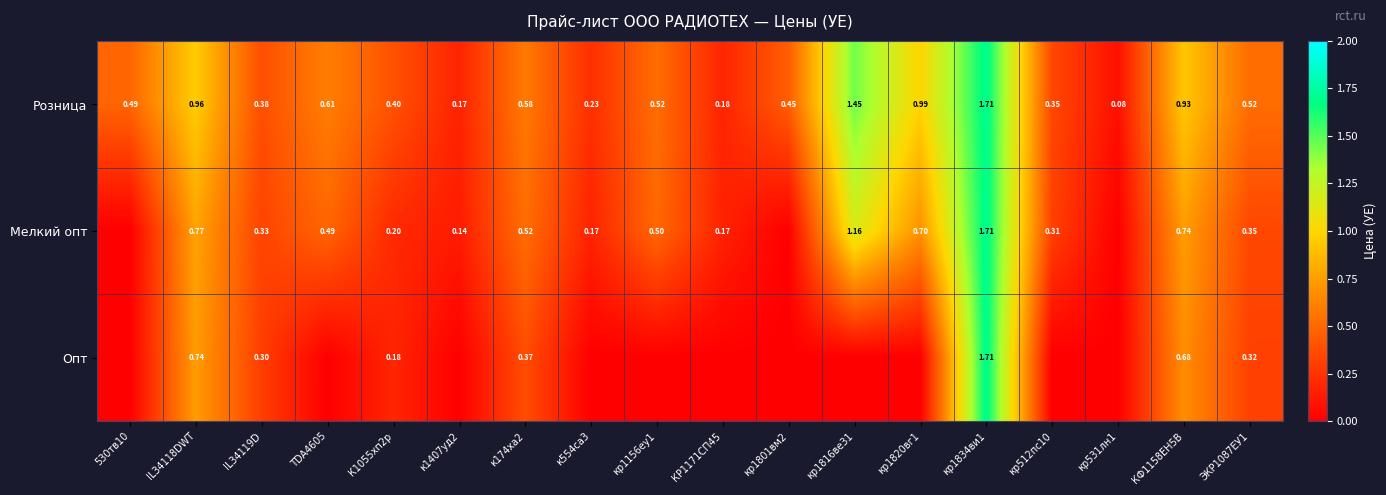

Which category has the lowest value in the Розница series?

кр531лн1